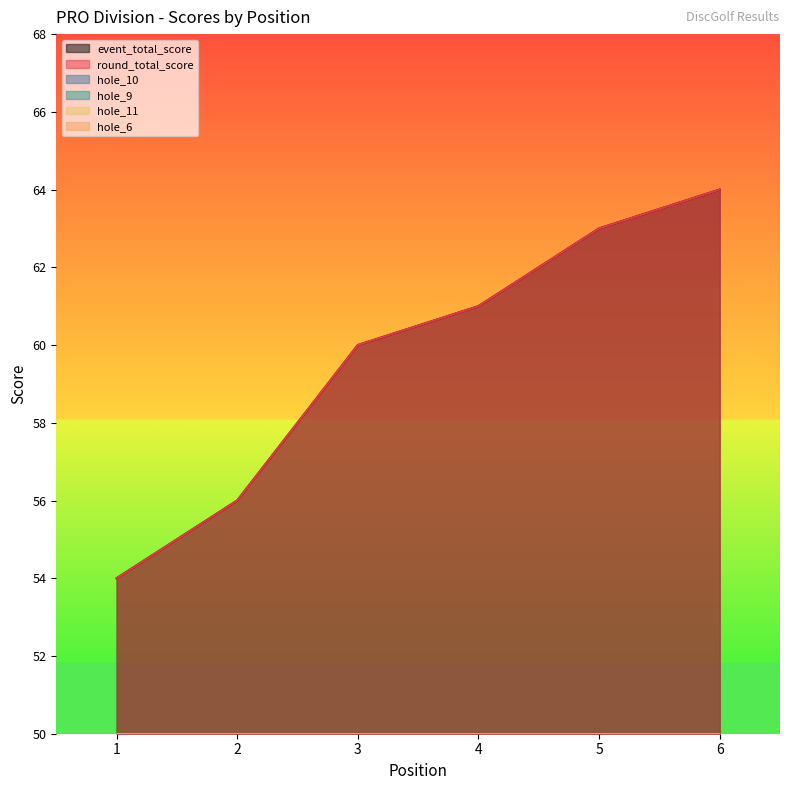

The hole_10 series shows 3 at 1. True or false?

True